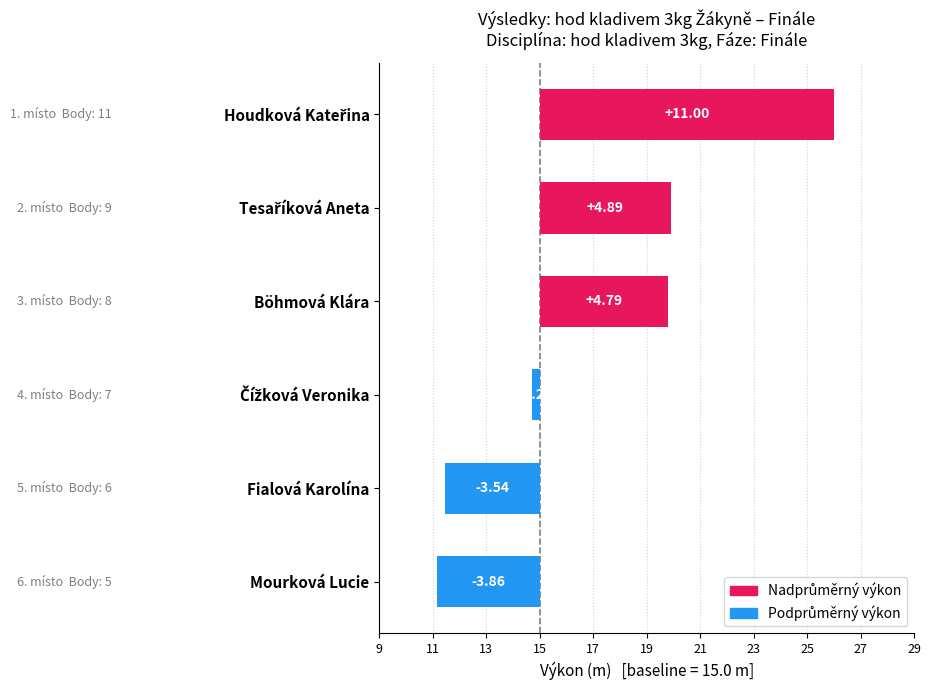

Rank the categories by value from lowest to highest.

Mourková Lucie, Fialová Karolína, Čížková Veronika, Böhmová Klára, Tesaříková Aneta, Houdková Kateřina